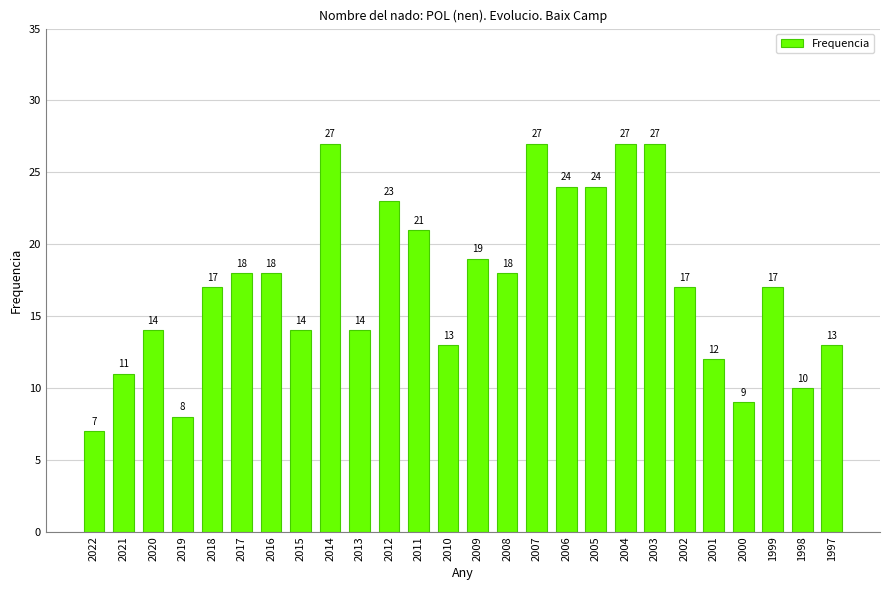

True or false: the data shows 2 at 2000.

False